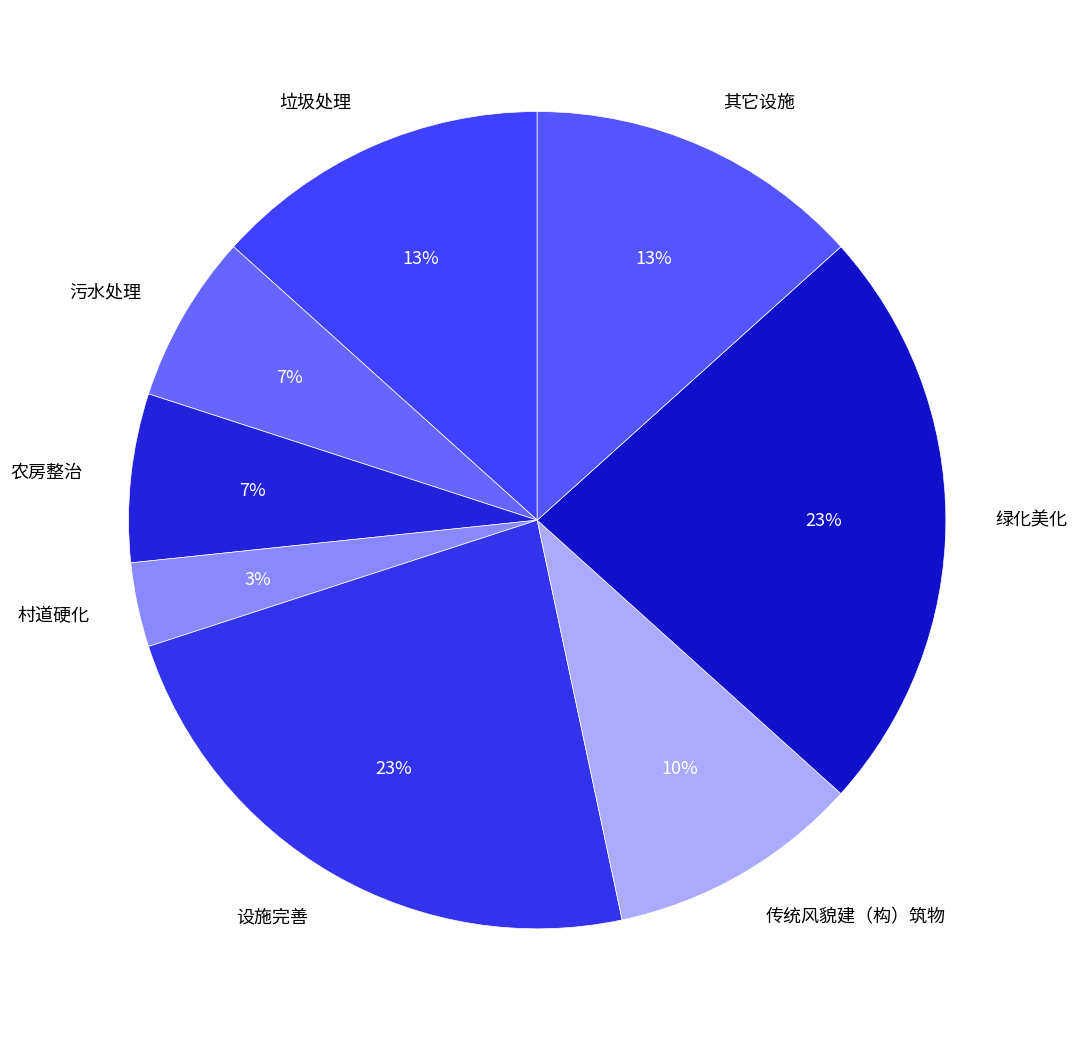

Do 农房整治 and 其它设施 together represent more than half of the pie?

No